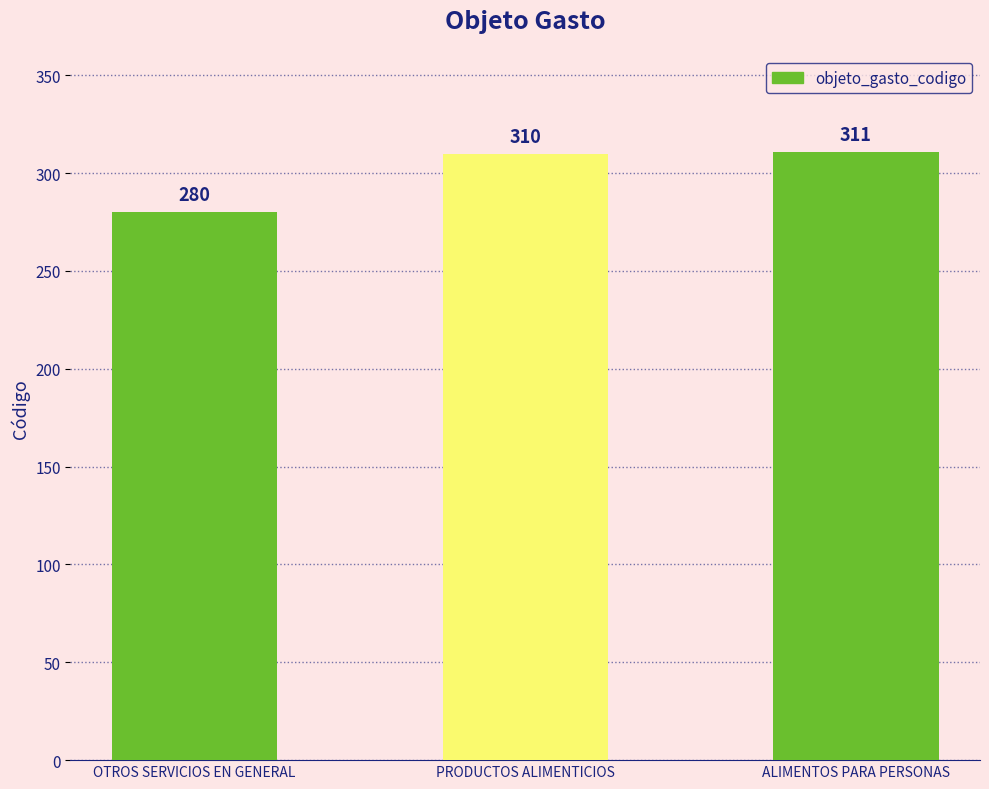

What is the label of the 1st bar from the right?

ALIMENTOS PARA PERSONAS